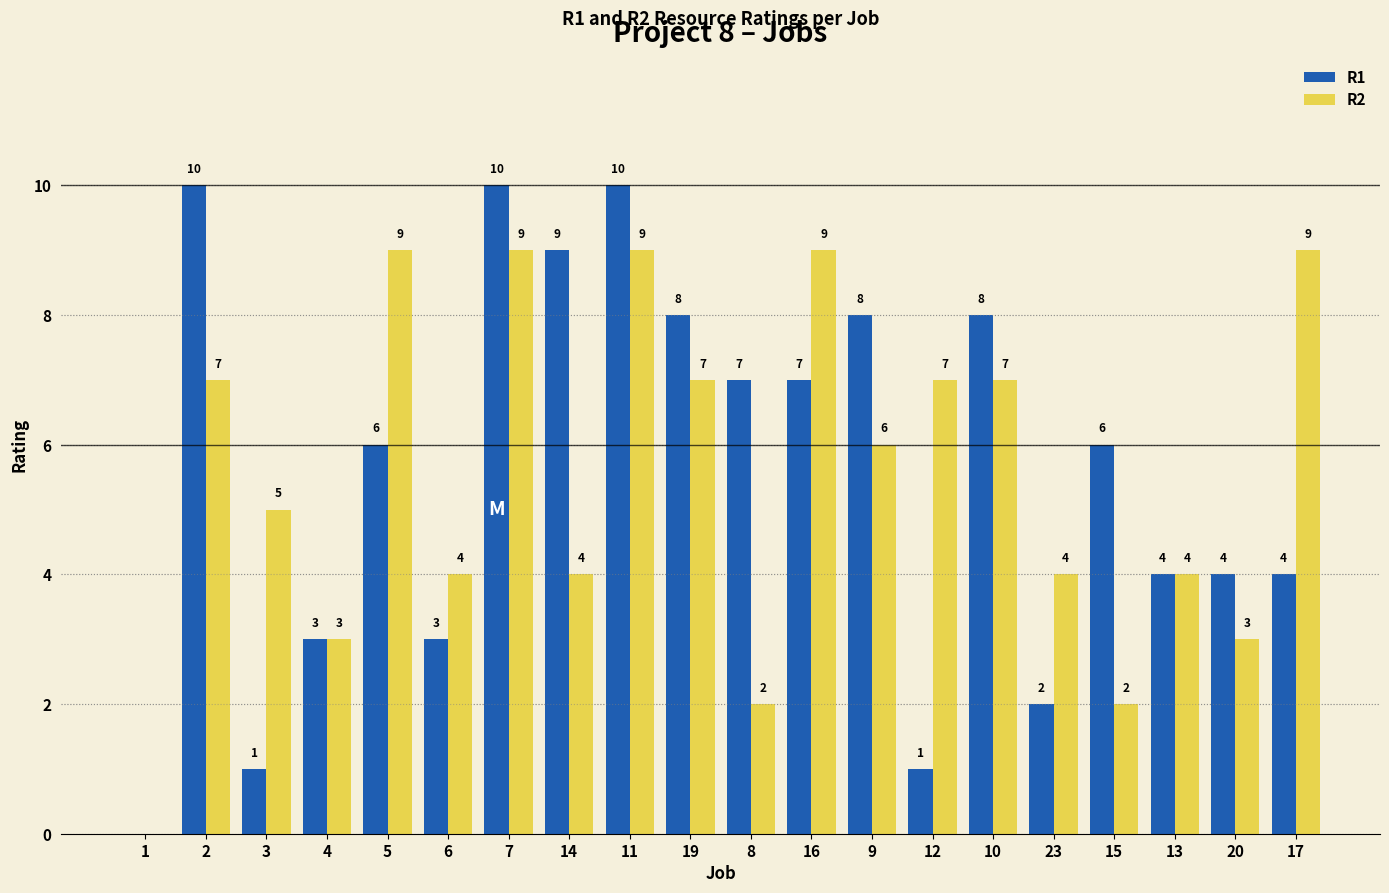

Read the R1 value at 16, to the nearest 10.

10